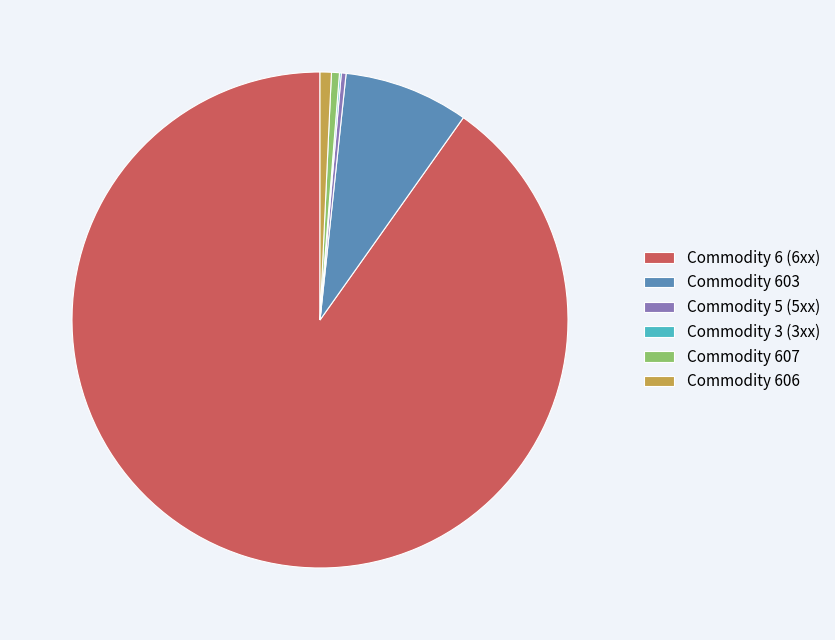

Which category has the biggest portion of the pie?

Commodity 6 (6xx)